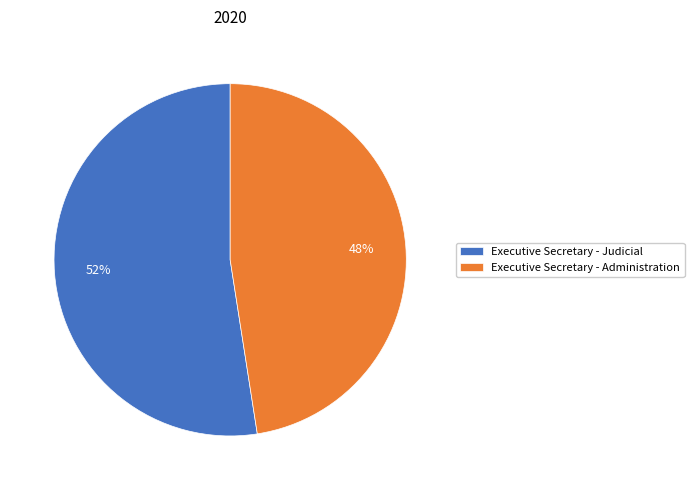

How many slices are in this pie chart?

2